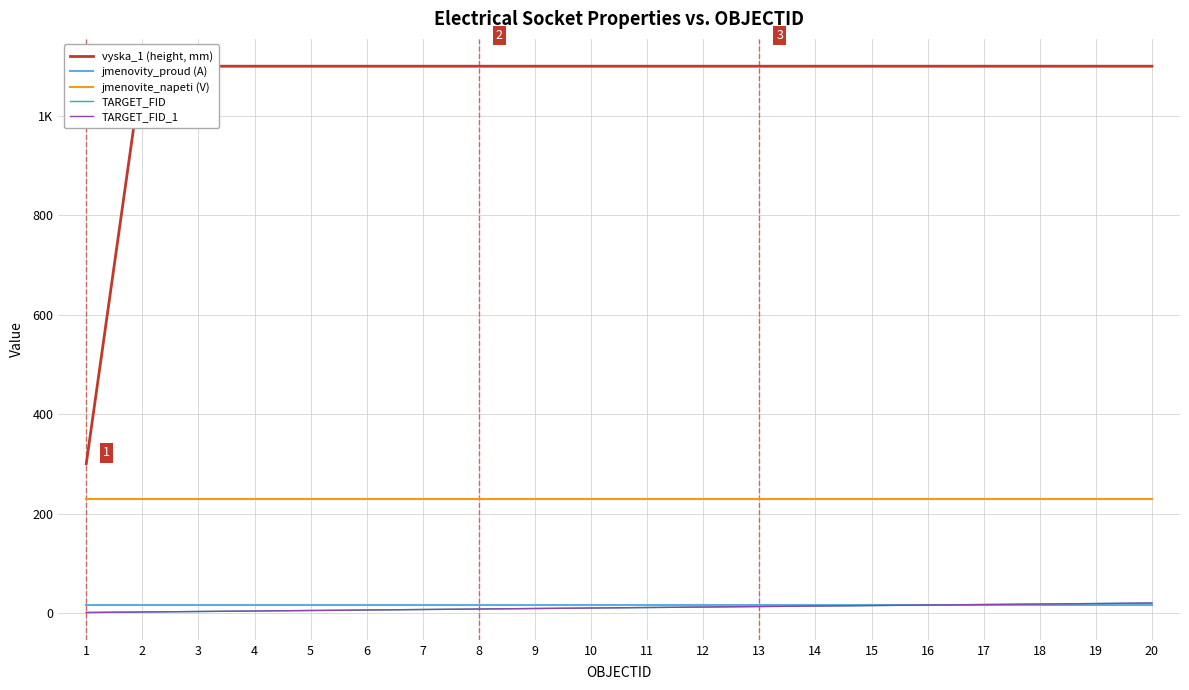

True or false: jmenovity_proud (A) and TARGET_FID cross at least once.

False